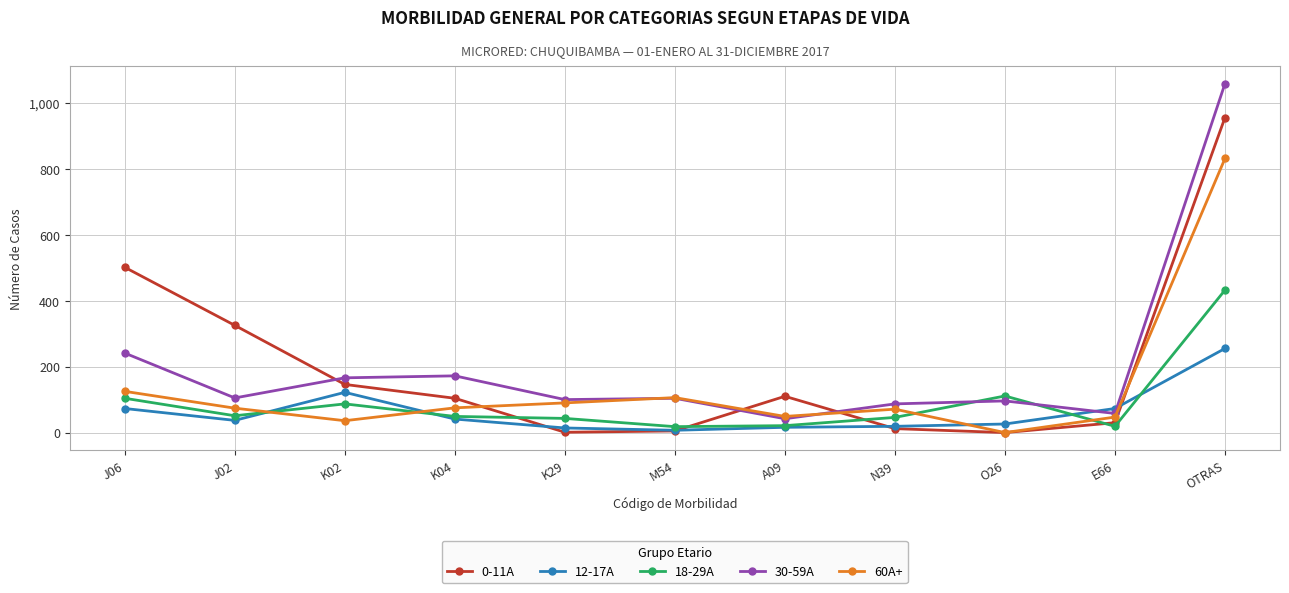

Rank the series at E66 from lowest to highest value.

18-29A, 0-11A, 60A+, 30-59A, 12-17A